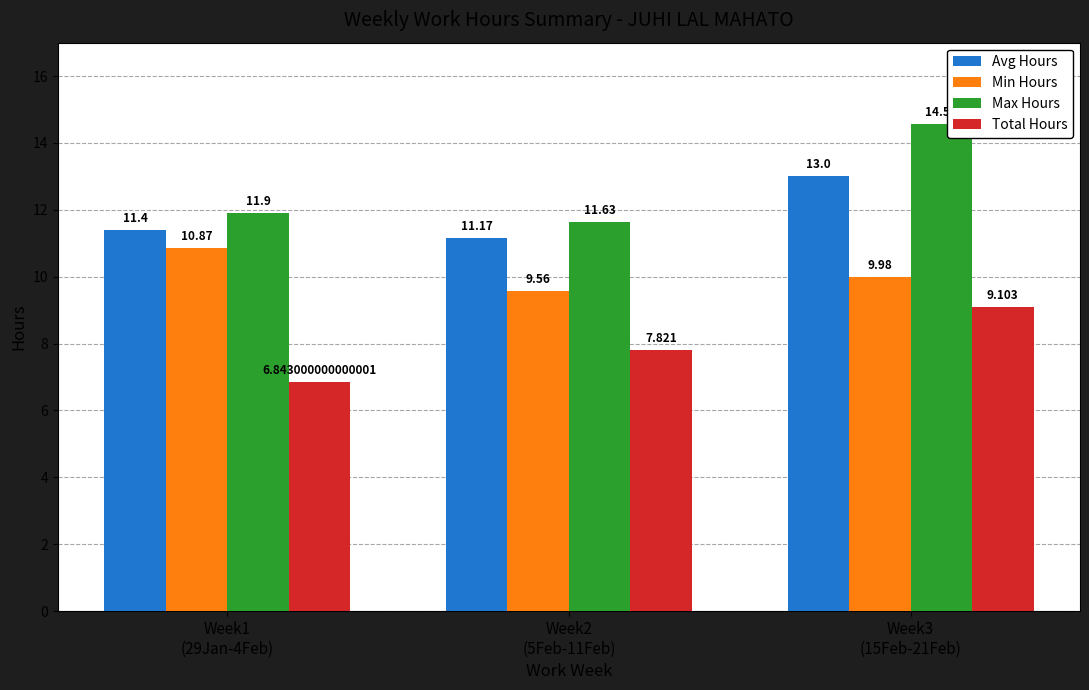

True or false: Avg Hours has a value of 13.0 at Week3
(15Feb-21Feb).

True